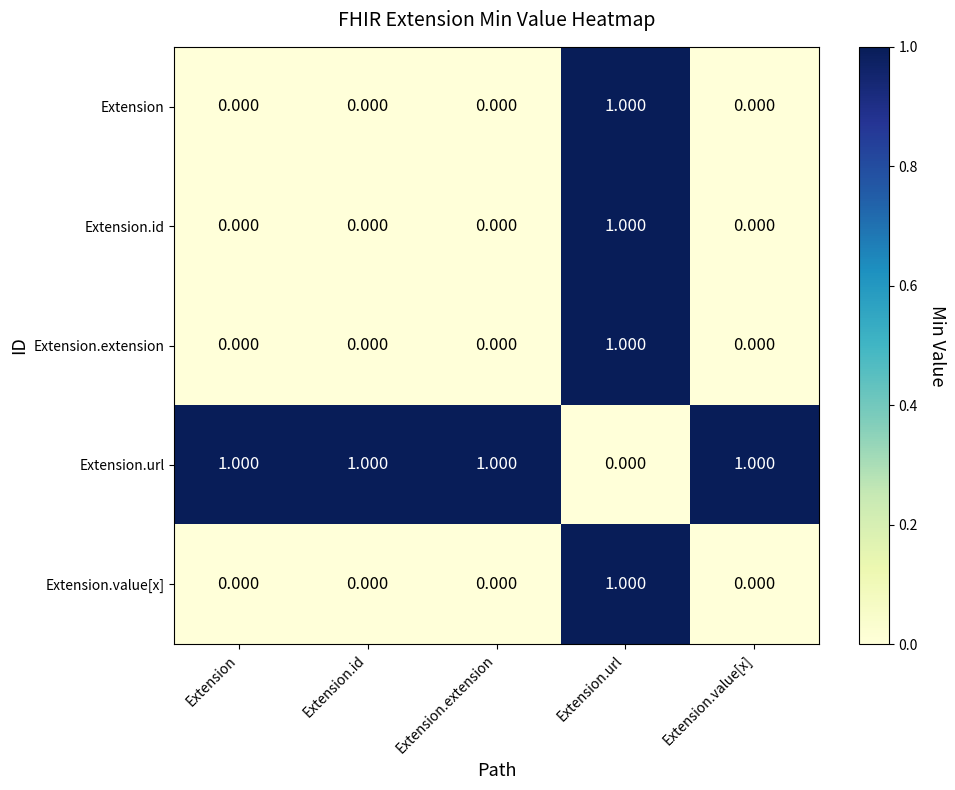

Count the number of data series in this chart.

5